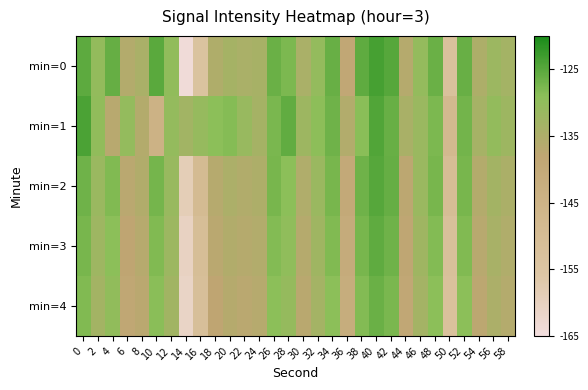

At which category is the sum across all series the highest?

40